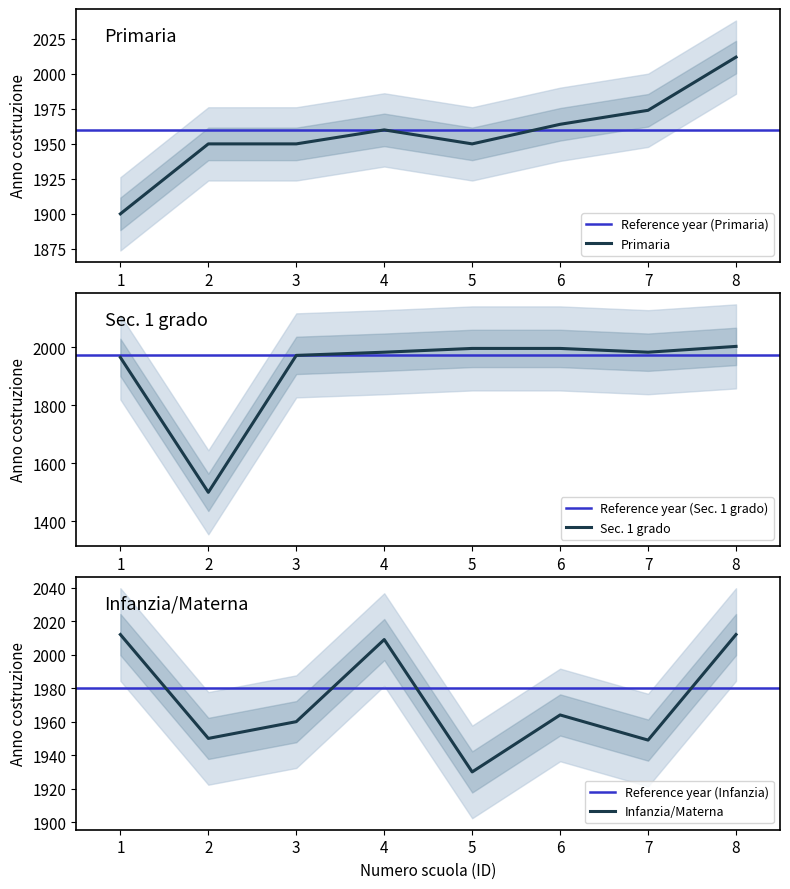

What is the value of the Sec. 1 grado point at the 1st from the left?

1965